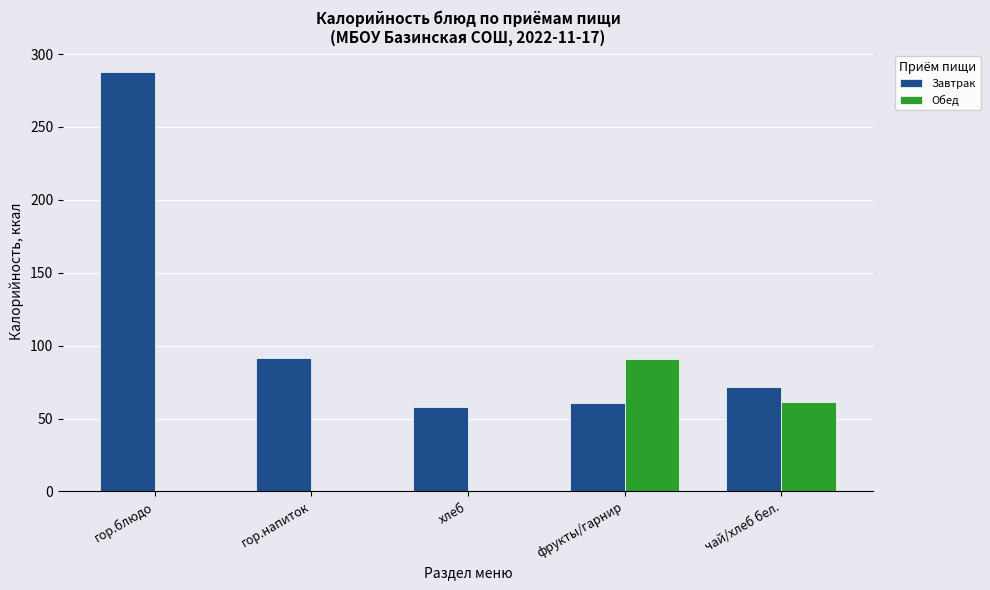

Which category has the highest value in the Завтрак series?

гор.блюдо